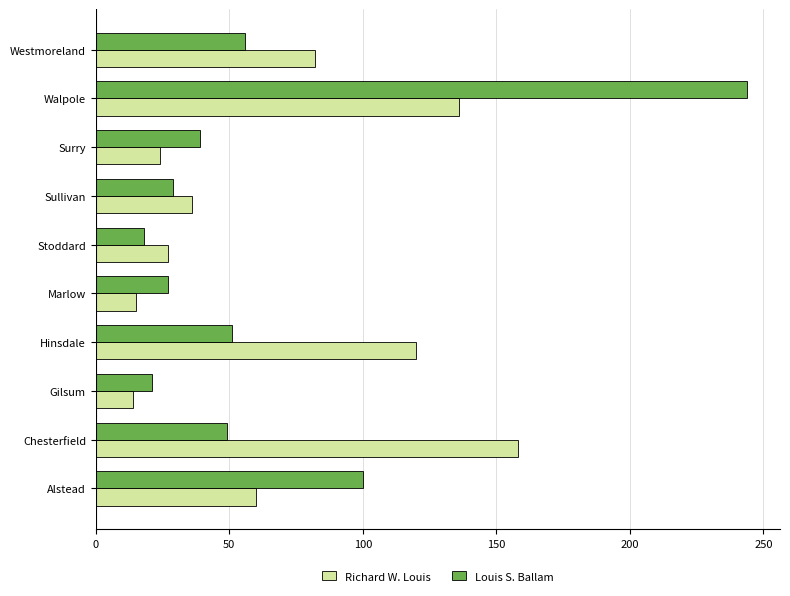

Which series has the widest spread of values?

Louis S. Ballam